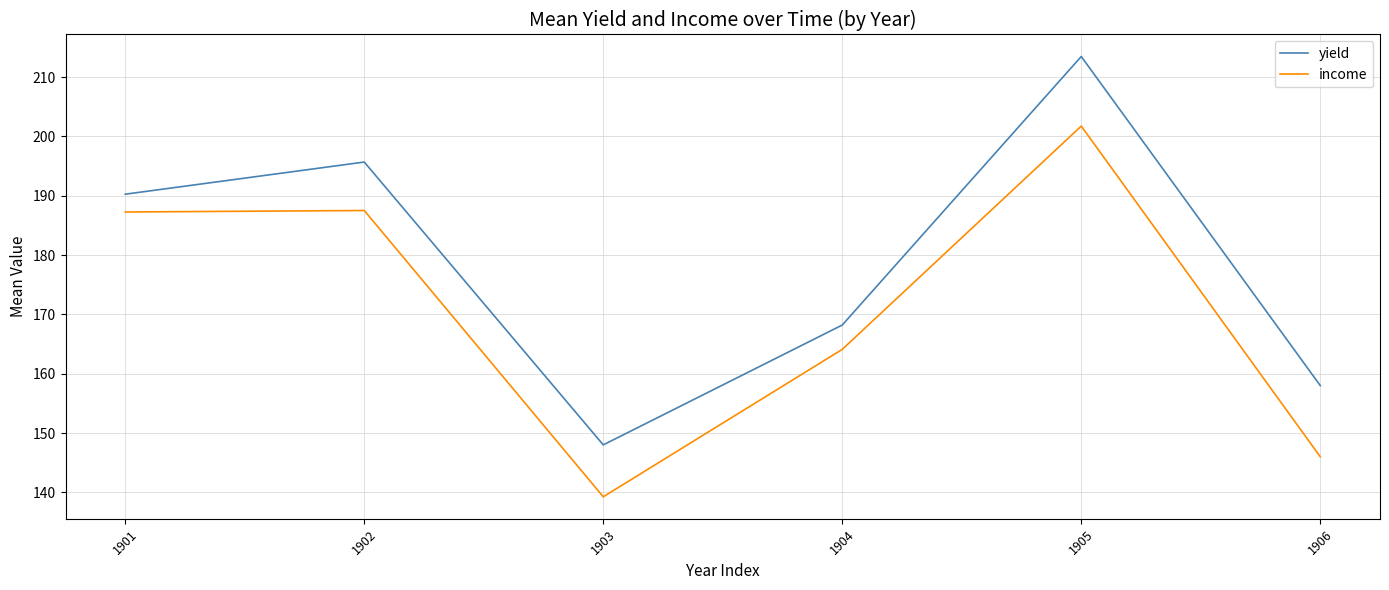

Which series has the largest total across all categories?

yield